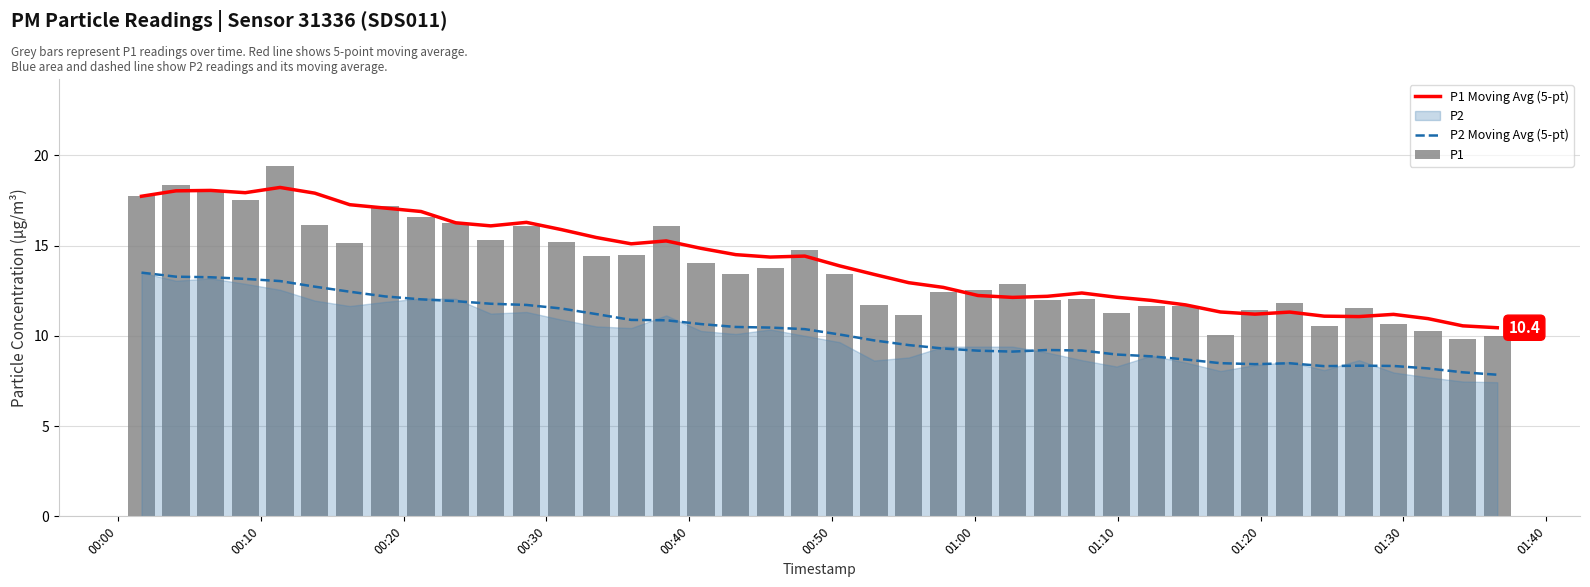

What is the difference between the maximum and second lowest values in the P2 Moving Avg (5-pt) series?

5.5